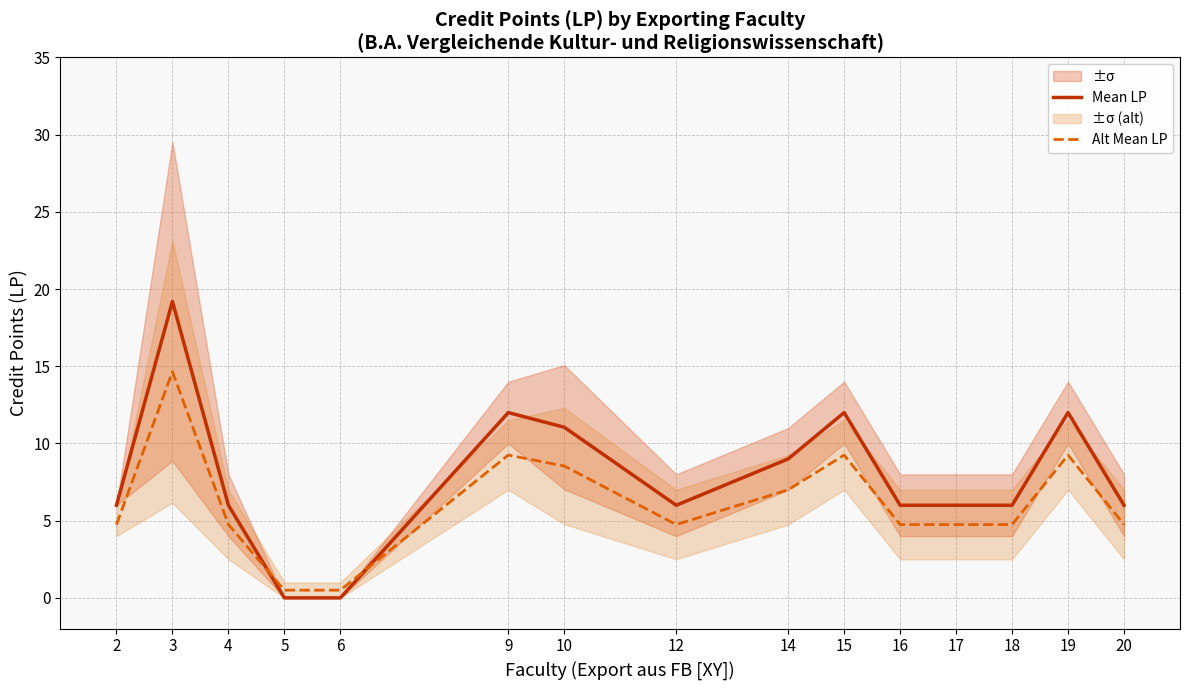

Reading left to right, extract all data points from this chart.

Mean LP: 2=6.0	3=19.2	4=6.0	5=0.0	6=0.0	9=12.0	10=11.1	12=6.0	14=9.0	15=12.0	16=6.0	17=6.0	18=6.0	19=12.0	20=6.0
Alt Mean LP: 2=4.8	3=14.6	4=4.8	5=0.5	6=0.5	9=9.2	10=8.5	12=4.8	14=7.0	15=9.2	16=4.8	17=4.8	18=4.8	19=9.2	20=4.8